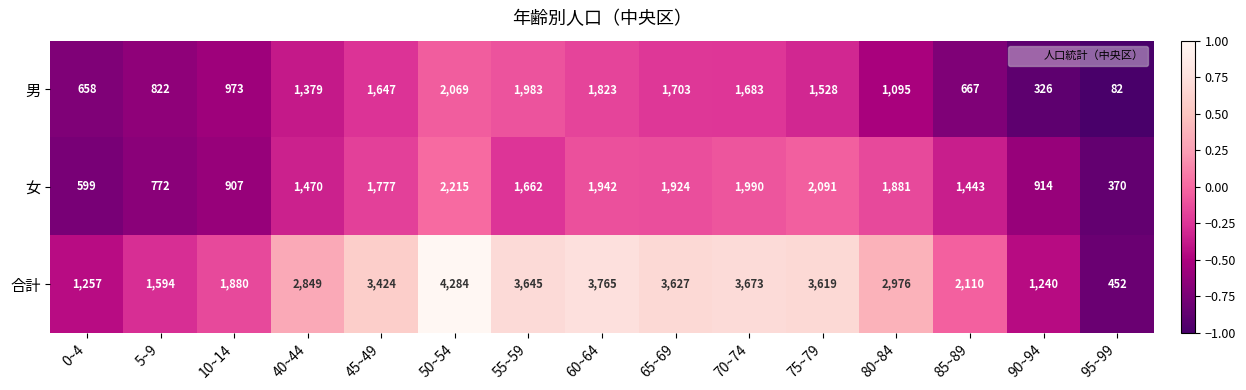

Which series has the largest range (max minus min)?

合計